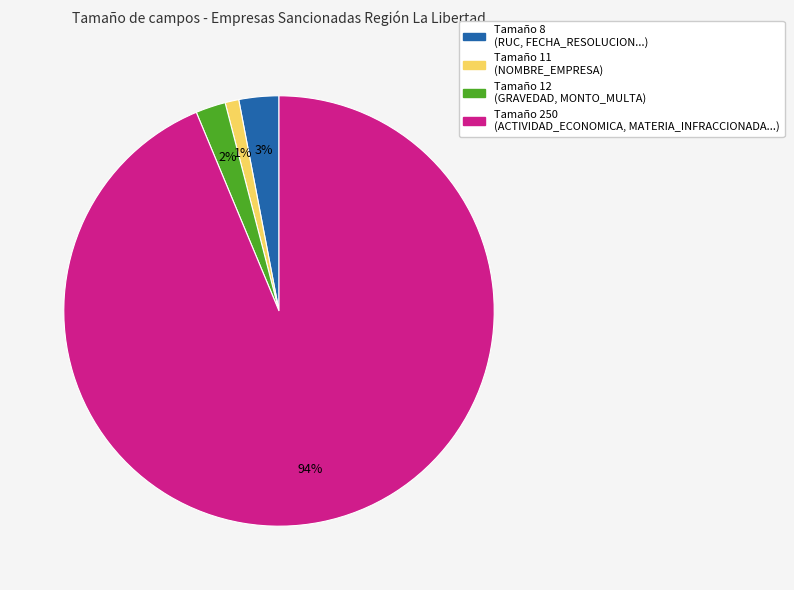

Does any single category account for the majority?

Yes